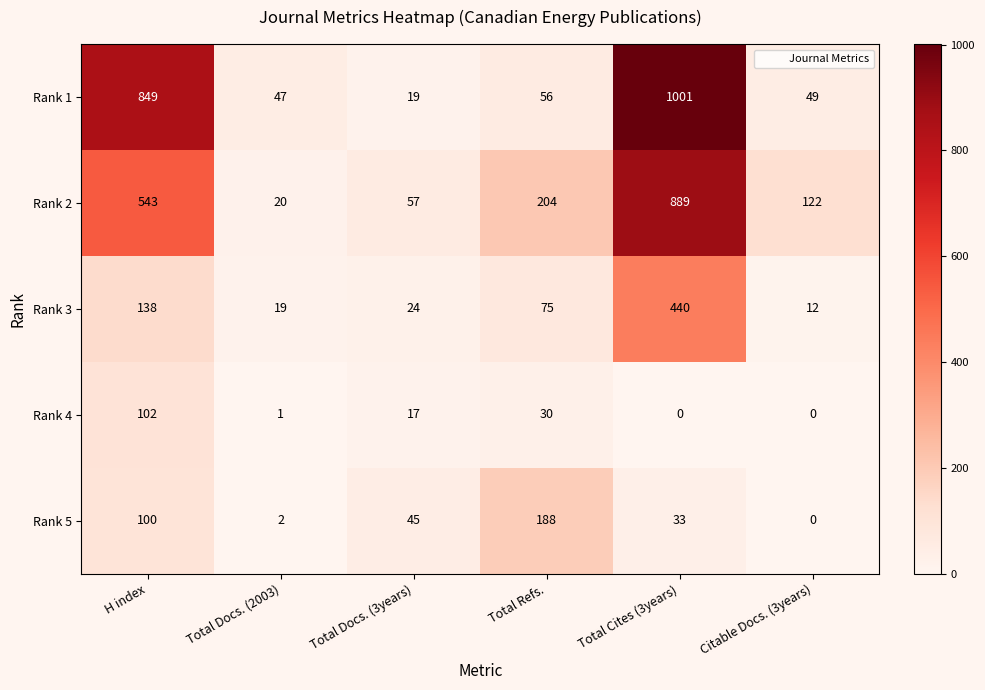

Which series has the widest spread of values?

Rank 1